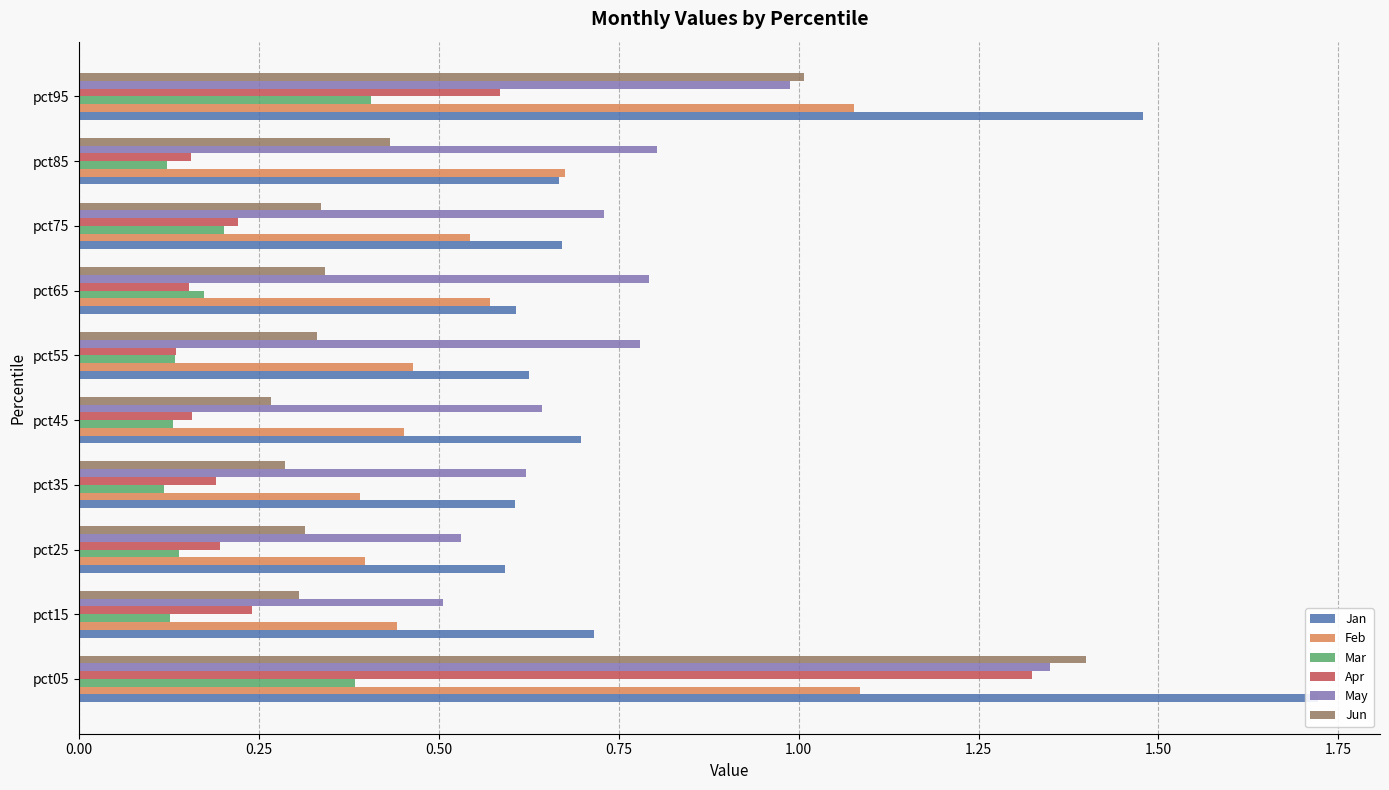

At how many categories does at least one series exceed 1?

2